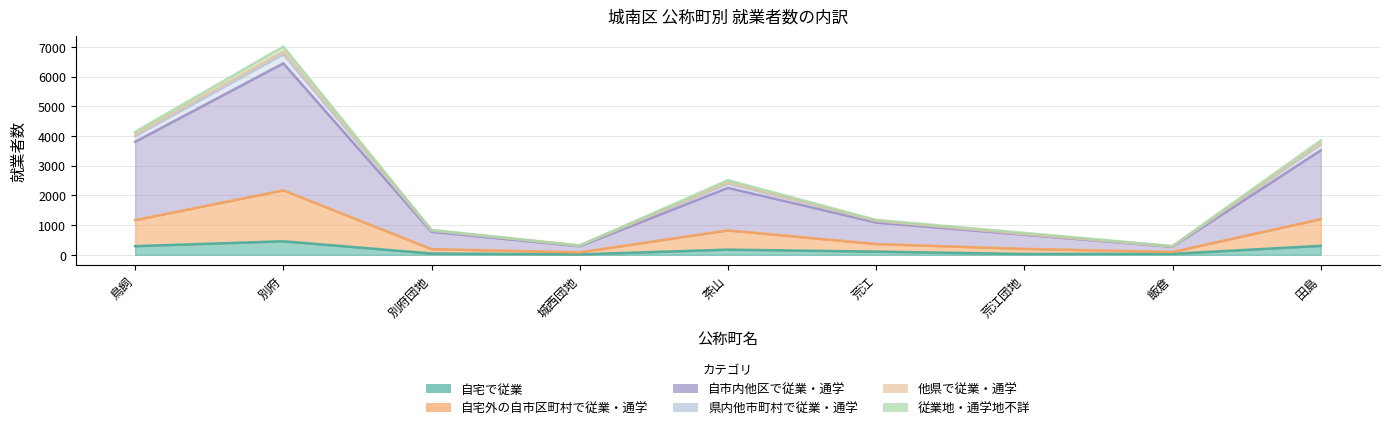

In 自宅で従業, how many points are lower than both neighbors (excluding endpoints)?

2